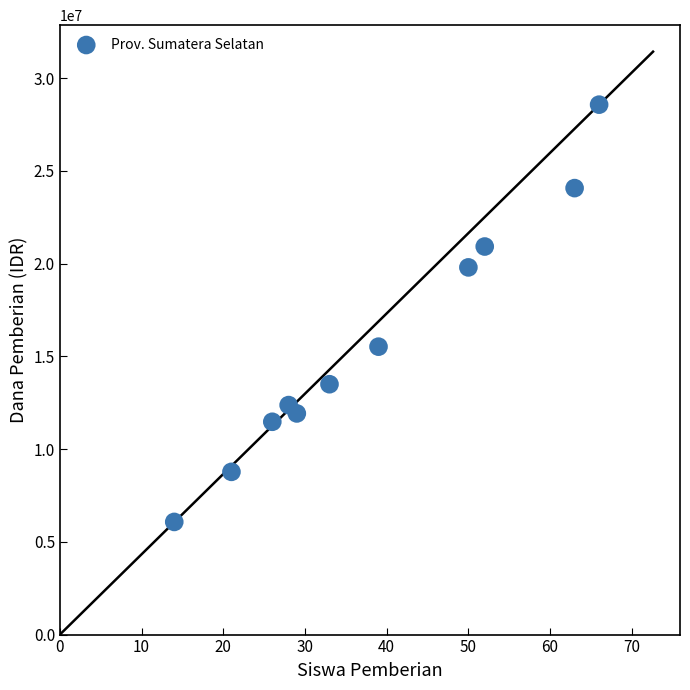

What is the average Y value?

15729545